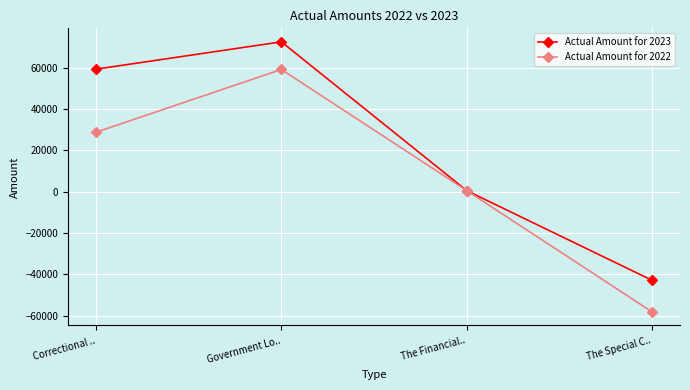

Count the number of data series in this chart.

2